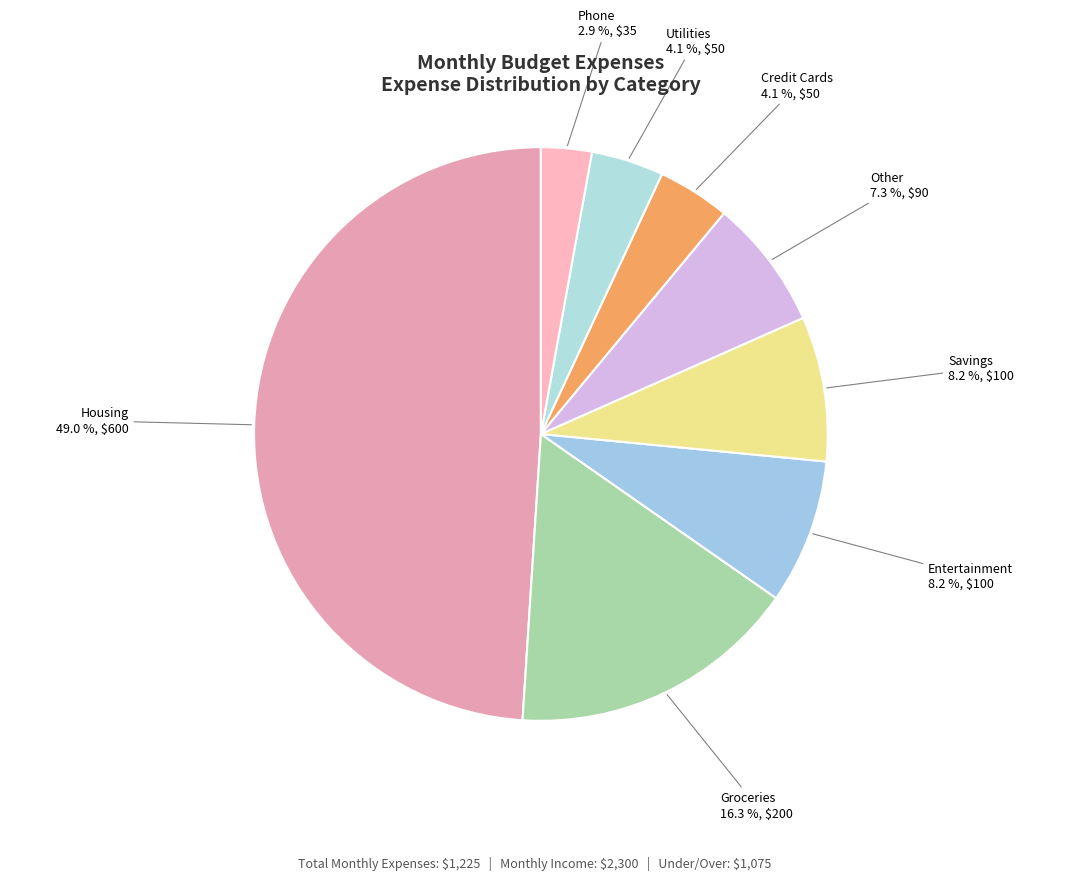

Does Entertainment account for over 50% of the chart?

No